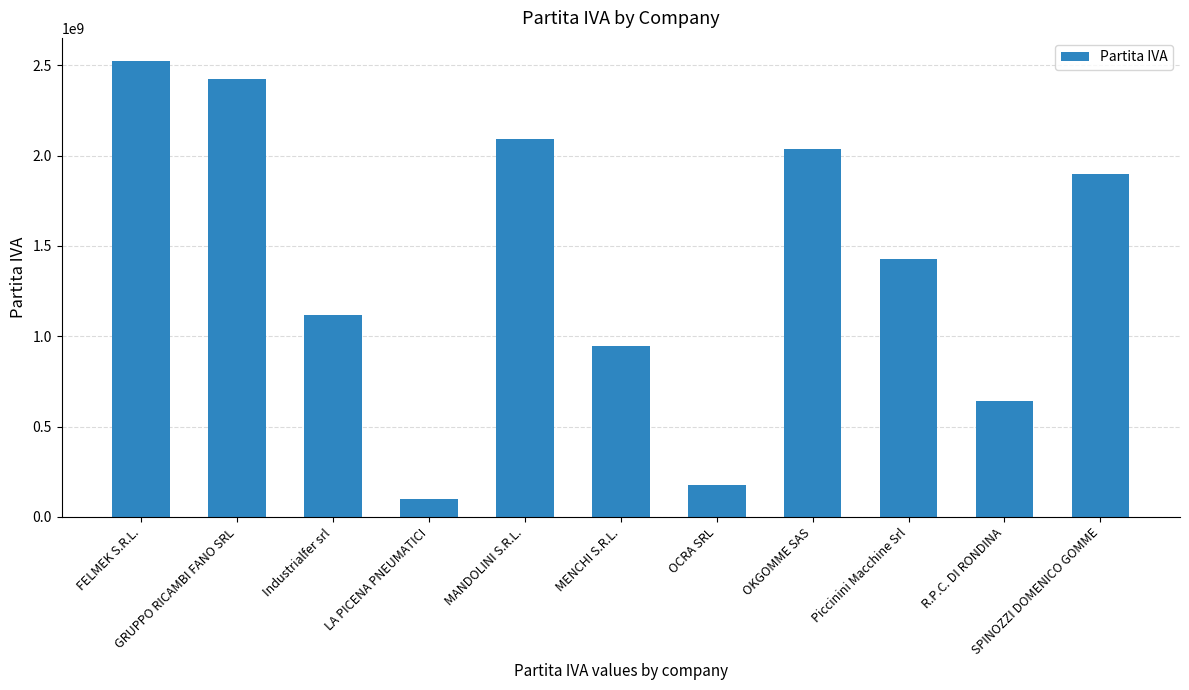

What is the label of the 1st bar from the right?

SPINOZZI DOMENICO GOMME